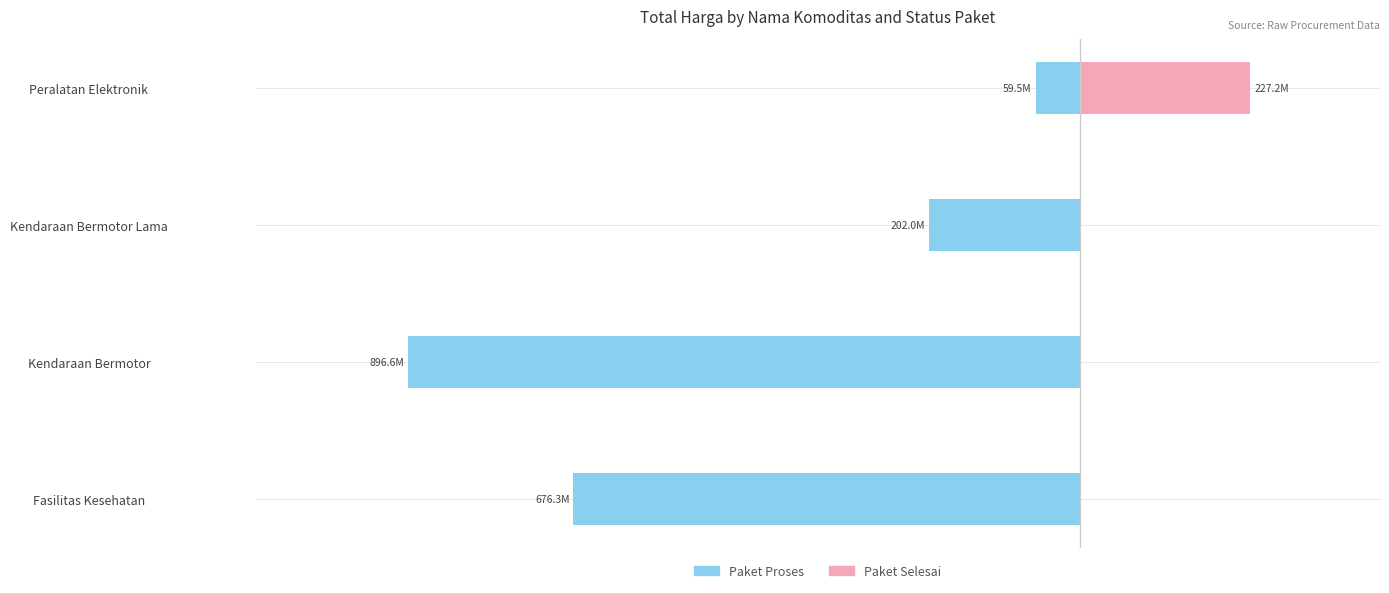

What is the sum of all Paket Proses values?

-1834425217